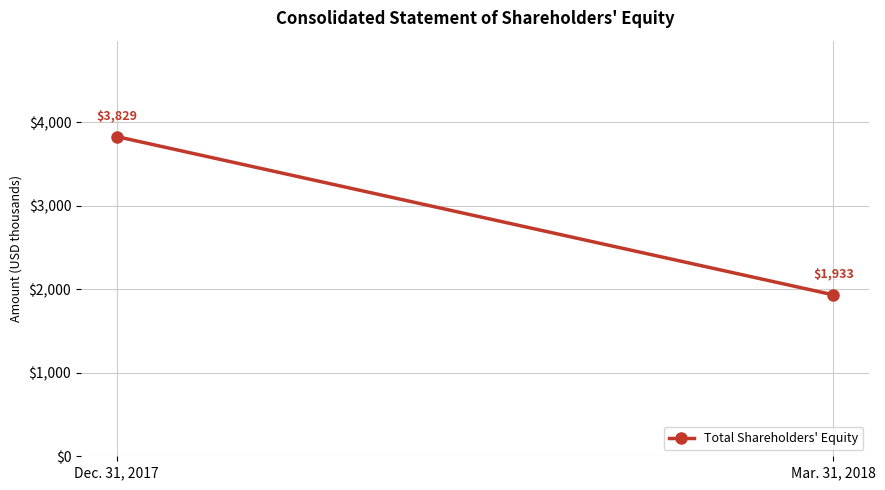

Approximately how many times larger is the value at Mar. 31, 2018 compared to Dec. 31, 2017?

0.5